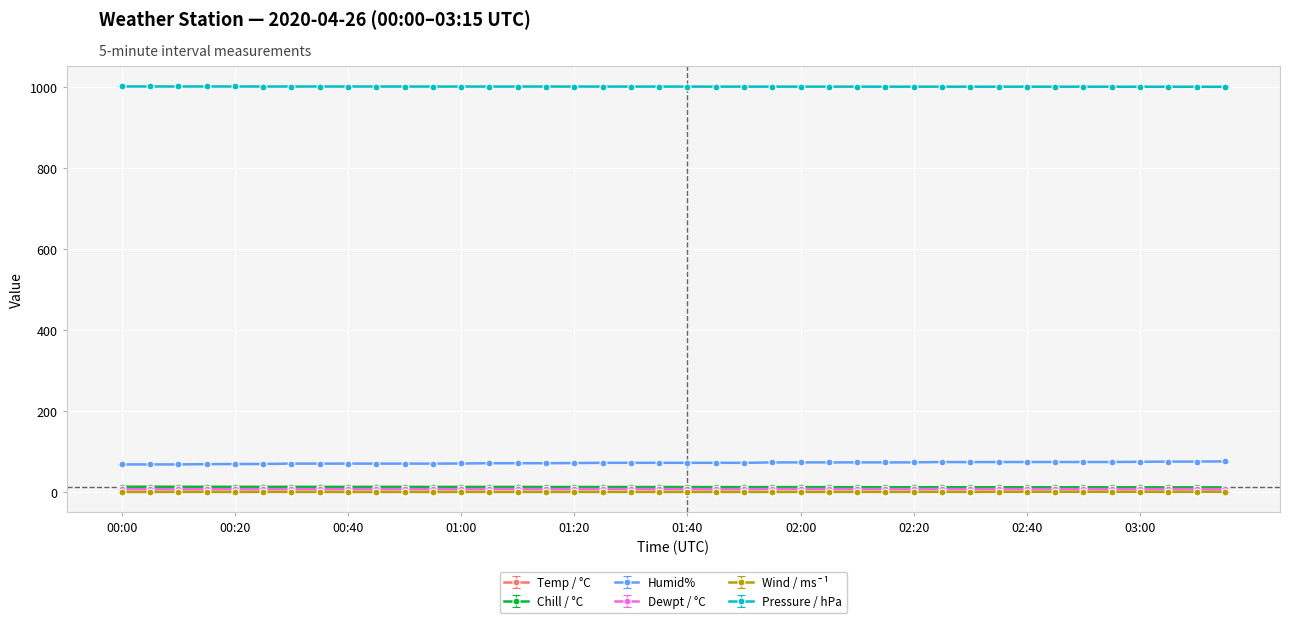

In Wind / ms¯¹, how many points are lower than both neighbors (excluding endpoints)?

6